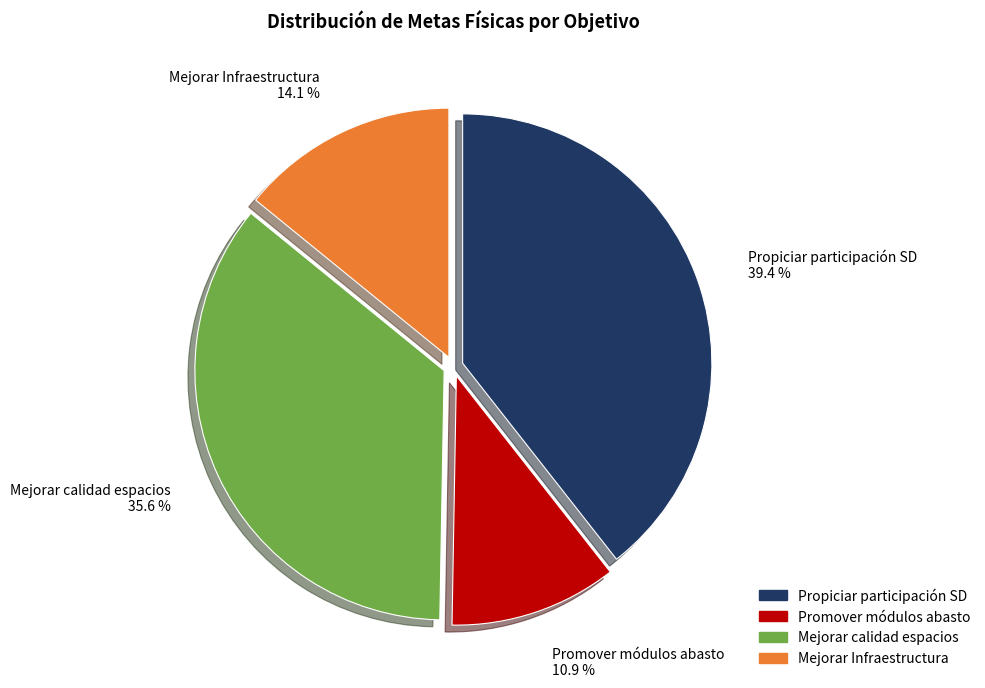

What percentage do Propiciar participación SD and Mejorar calidad espacios together represent?

75.0%